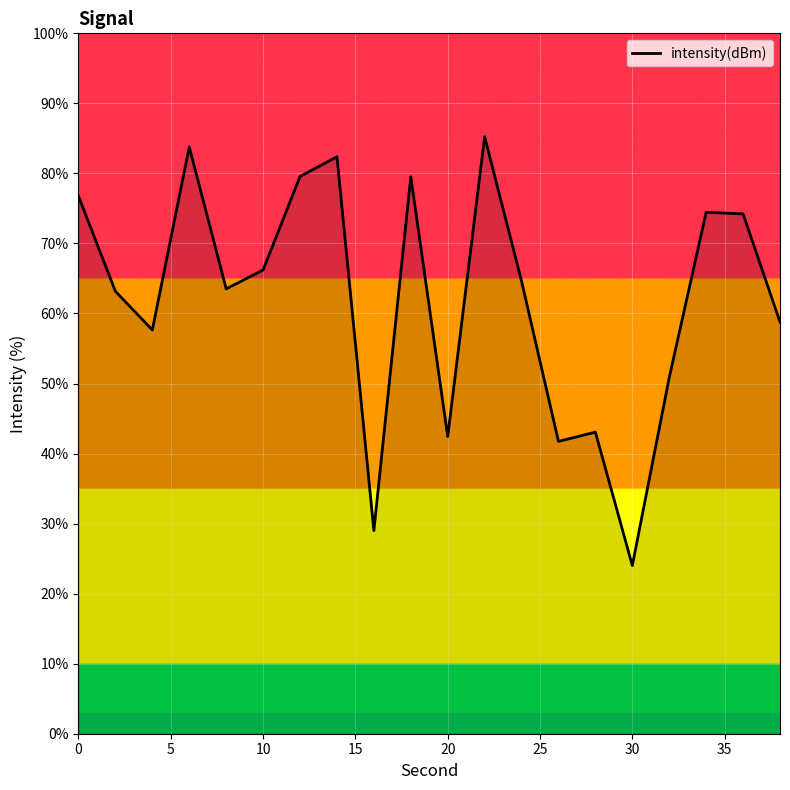

What is the minimum value shown in the chart?

24.0